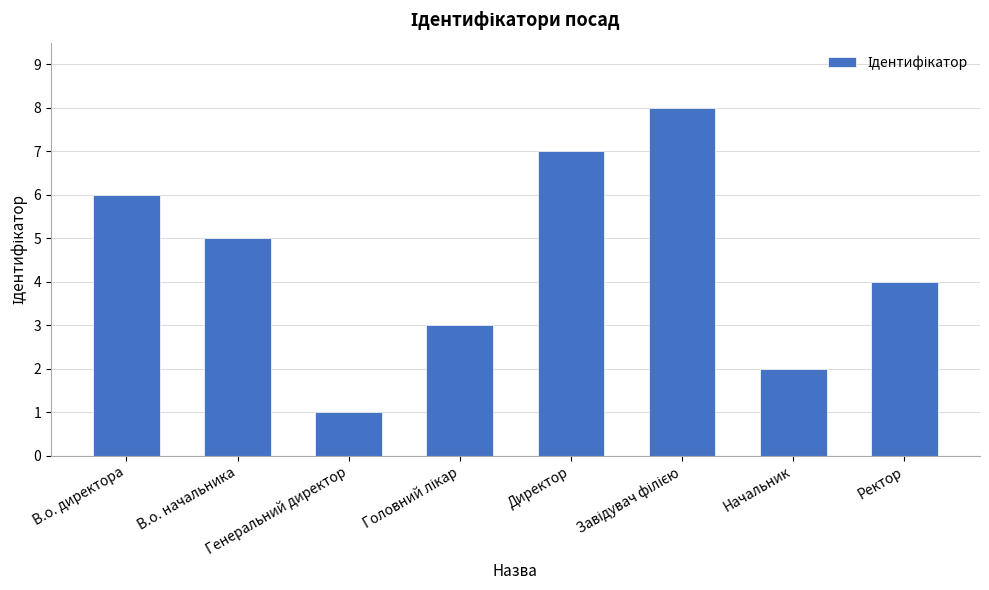

Where is the data nearest to the value 4?

Ректор